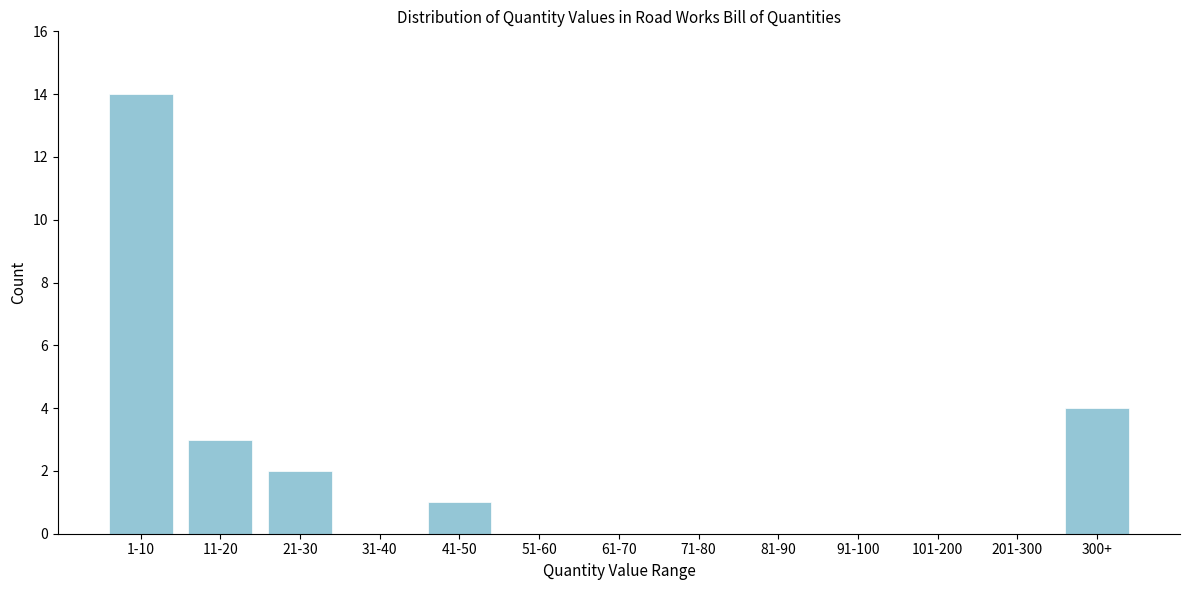

Reading left to right, transcribe all the data shown in this chart.

1-10=14	11-20=3	21-30=2	31-40=0	41-50=1	51-60=0	61-70=0	71-80=0	81-90=0	91-100=0	101-200=0	201-300=0	300+=4